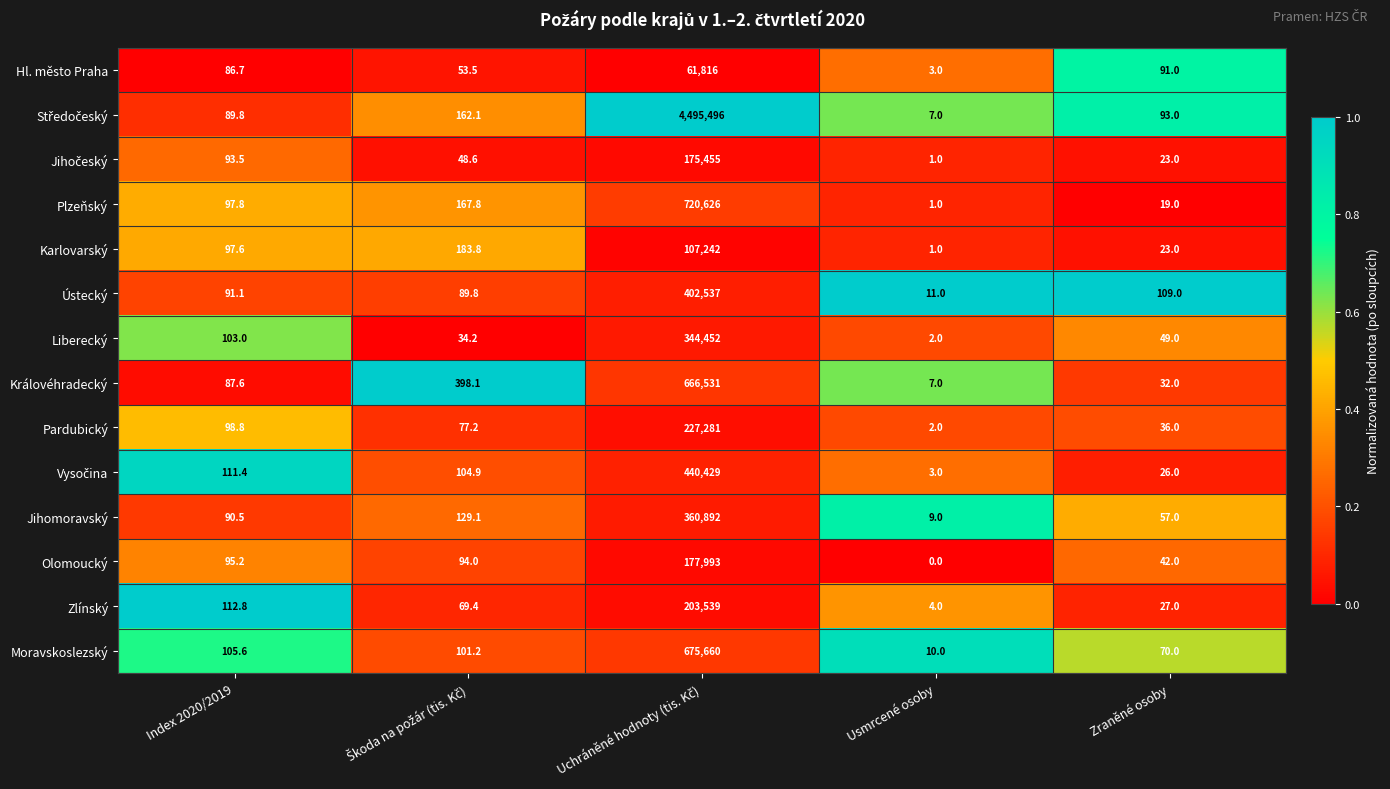

What is the difference between the second highest and second lowest values in the Královéhradecký series?

366.1